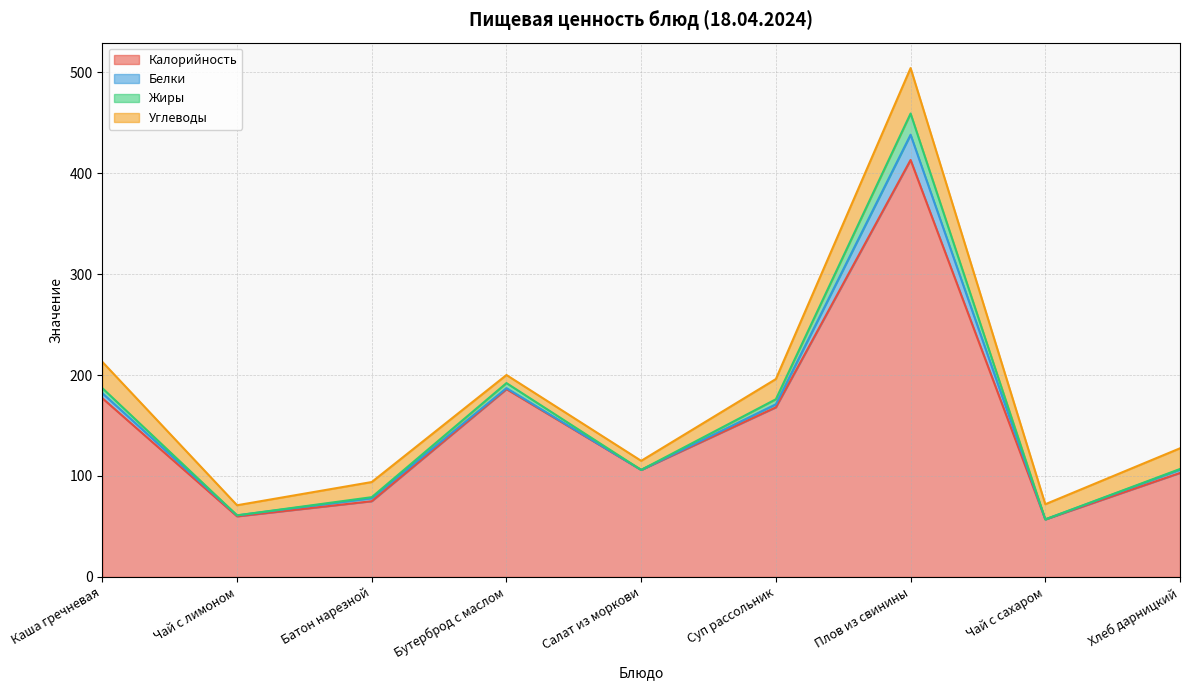

Does the chart display data point markers on the line(s)?

No